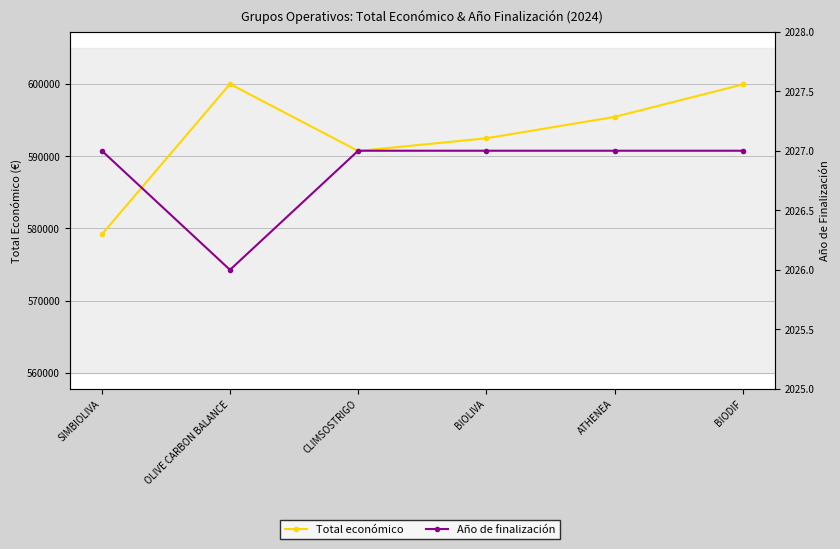

What is the approximate value of Año de finalización at BIODIF?

2027